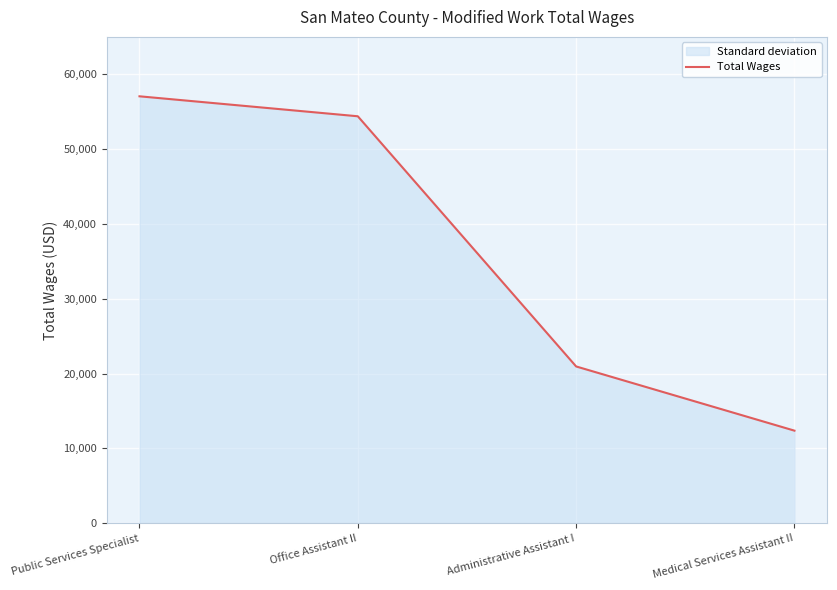

How many lines are shown in the chart?

1